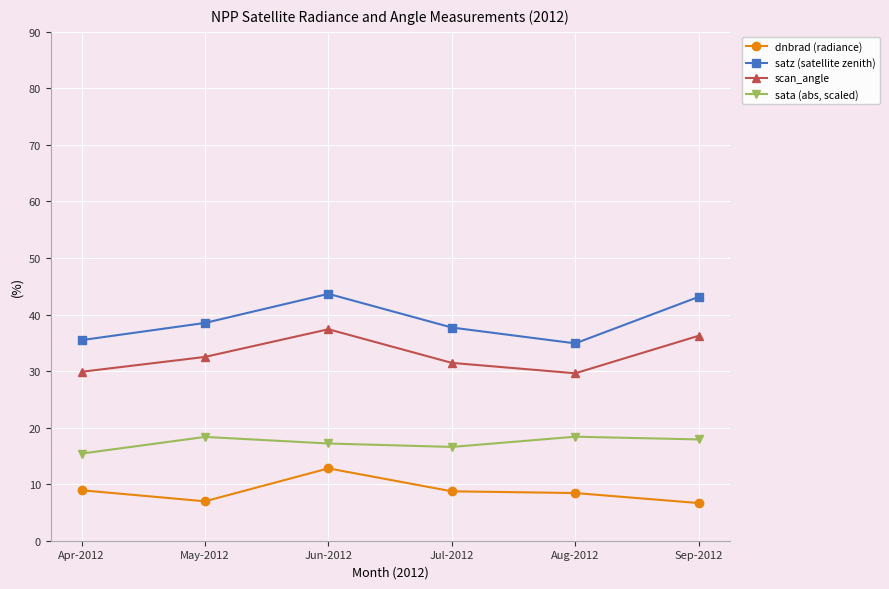

What is the difference between the second highest and minimum values in the sata (abs, scaled) series?

2.9